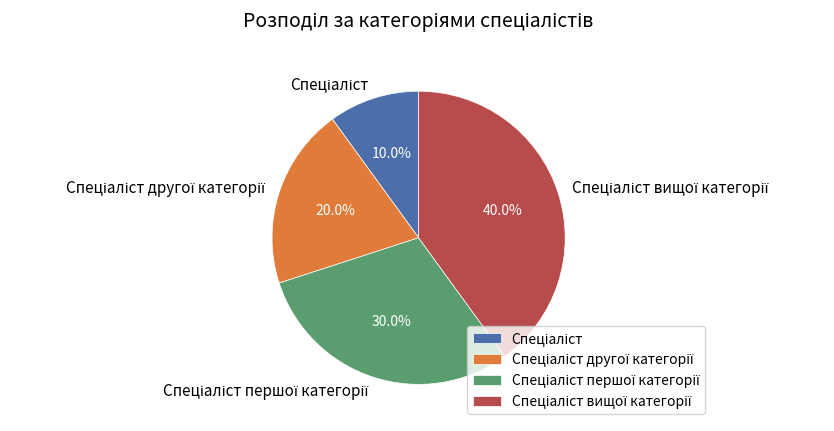

Is there a majority slice in this chart?

No